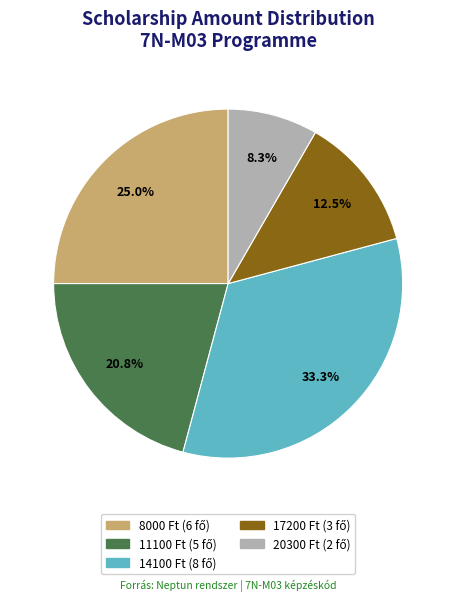

Combined, do 14100 and 17200 account for over 50%?

No